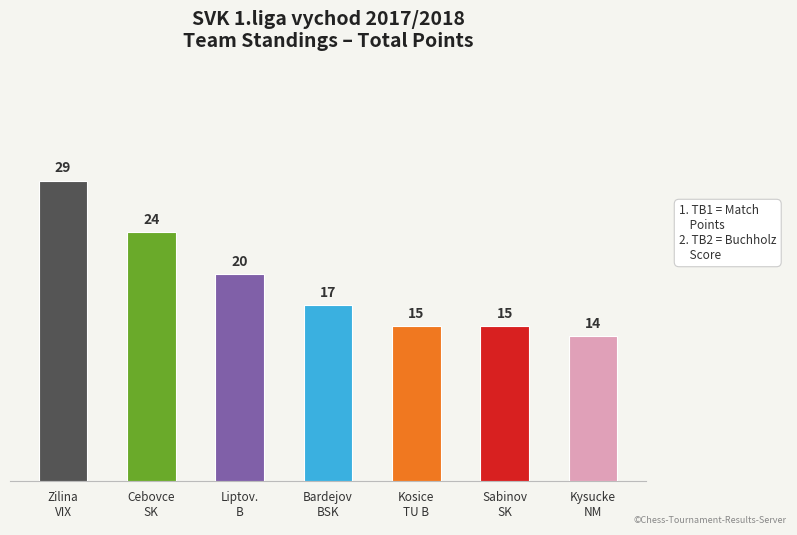

What is the minimum value shown in the chart?

14